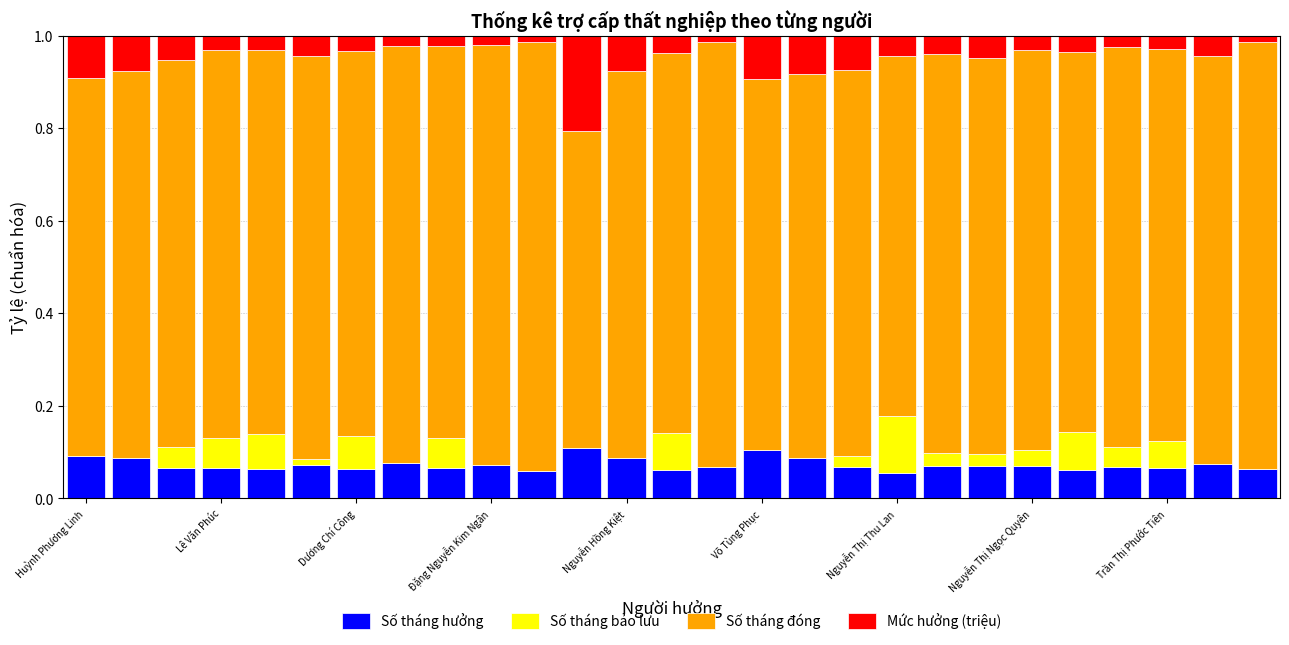

Which series has the largest total across all categories?

Số tháng đóng